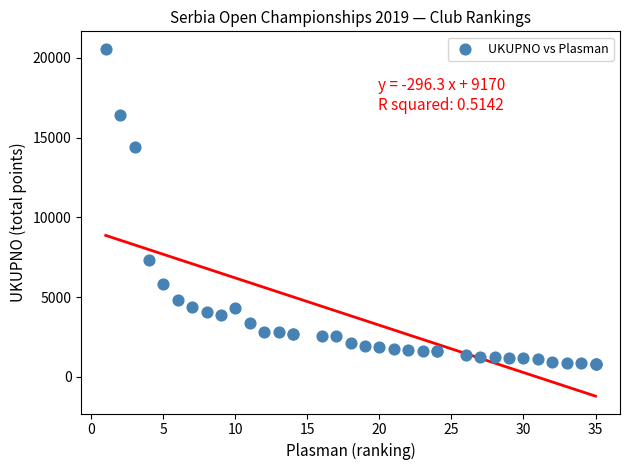

What Y value in the scatter plot is closest to 10687?

7350